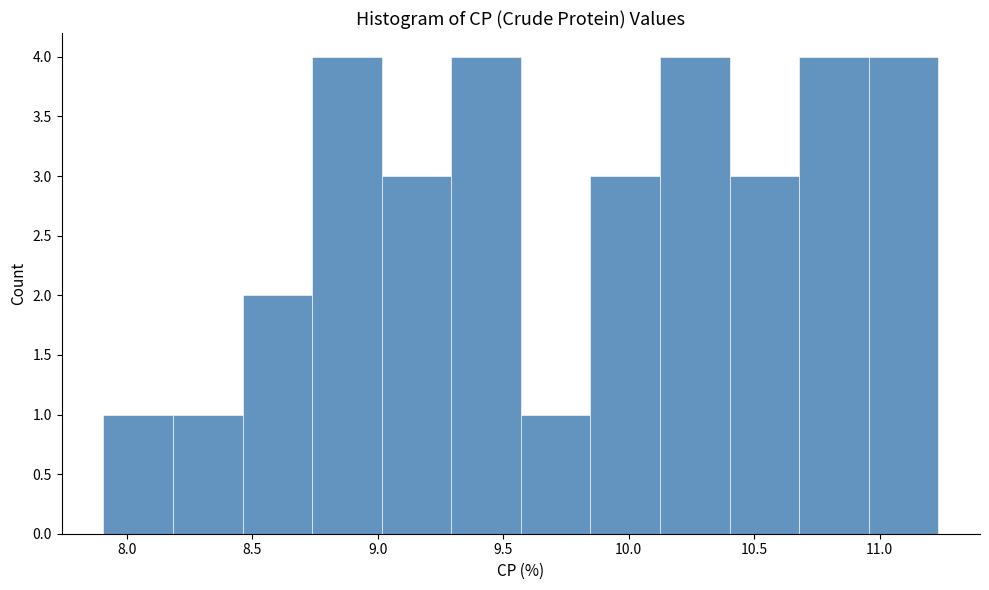

How tall is the bar that spans 10.10 to 10.40 on the x-axis? Neither the bar edges nor the heights are printed on the chart, so give them approximately, as read against the axes.

4